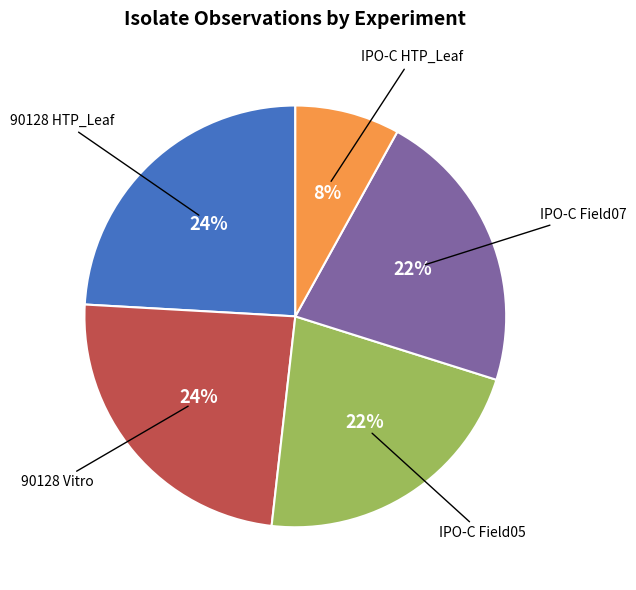

To the nearest percent, what is the difference between the largest and smallest slice percentages?

16%